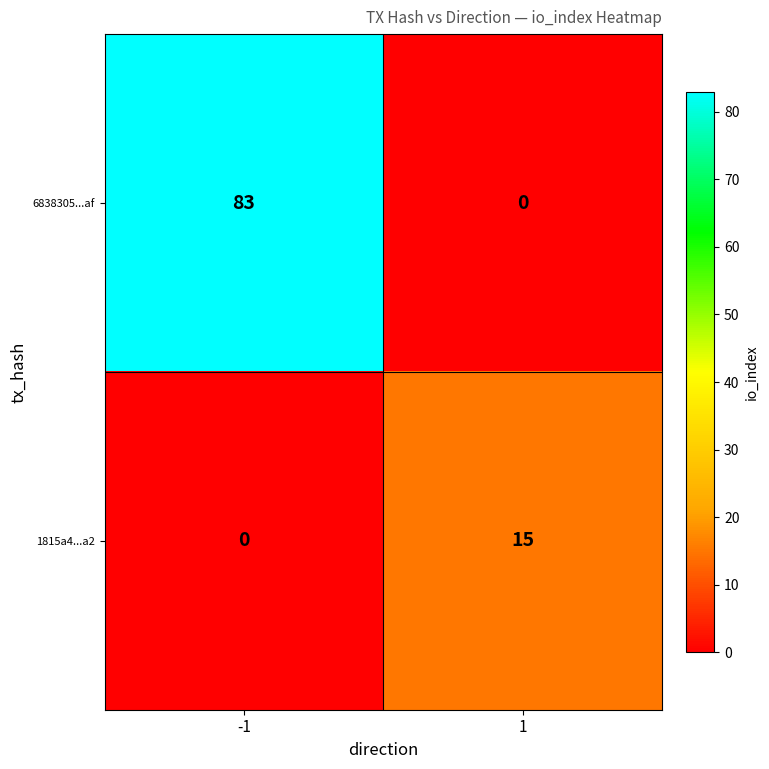

Which series changed the most between -1 and 1?

6838305...af